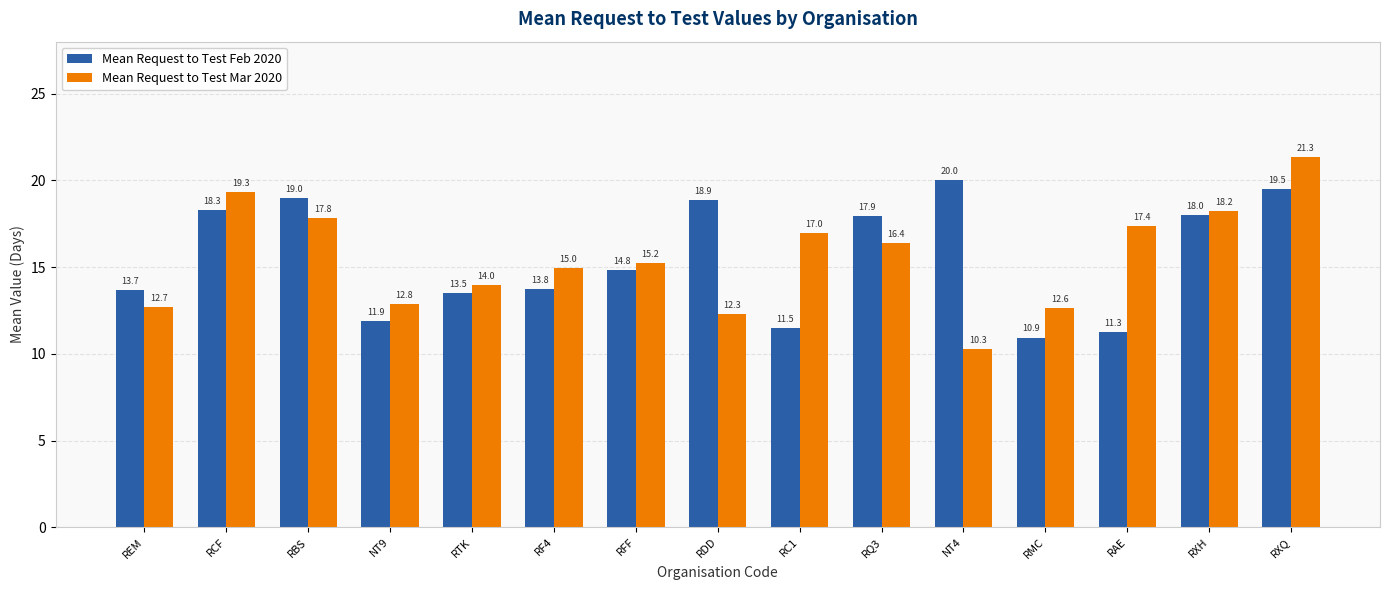

What position from the right is RDD?

8